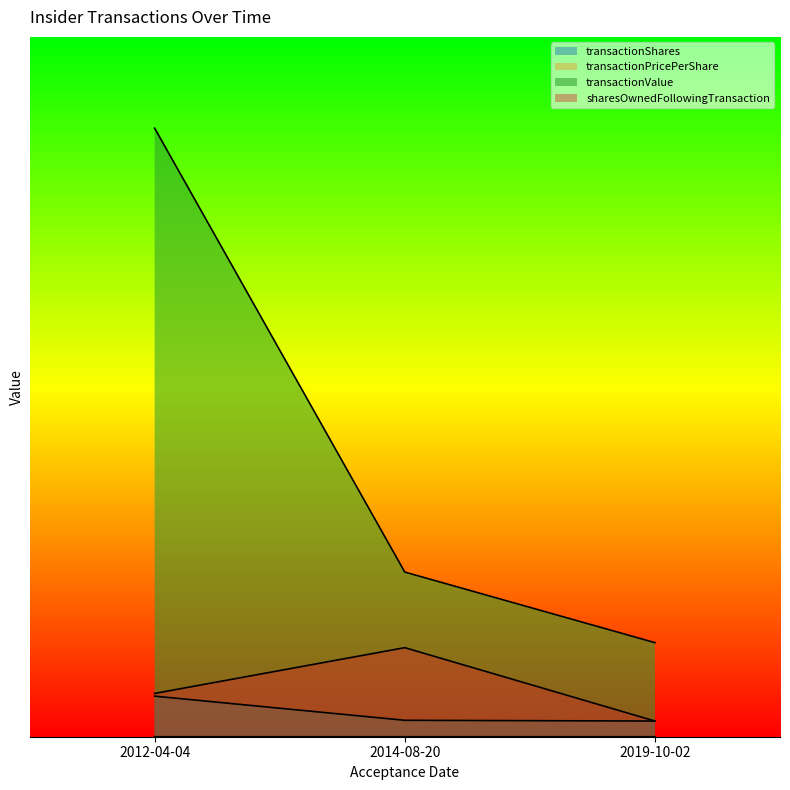

At which label does transactionValue reach its minimum?

2019-10-02